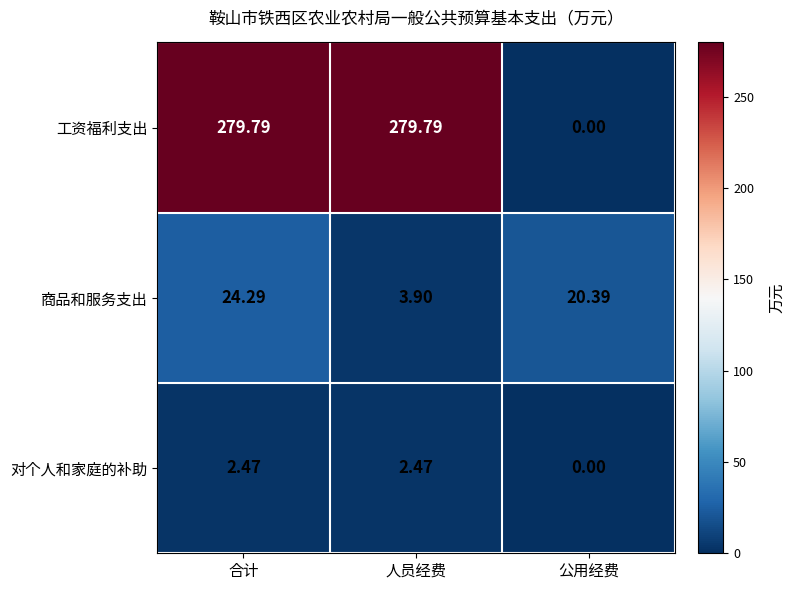

Between 人员经费 and 公用经费, which series saw the biggest shift?

工资福利支出